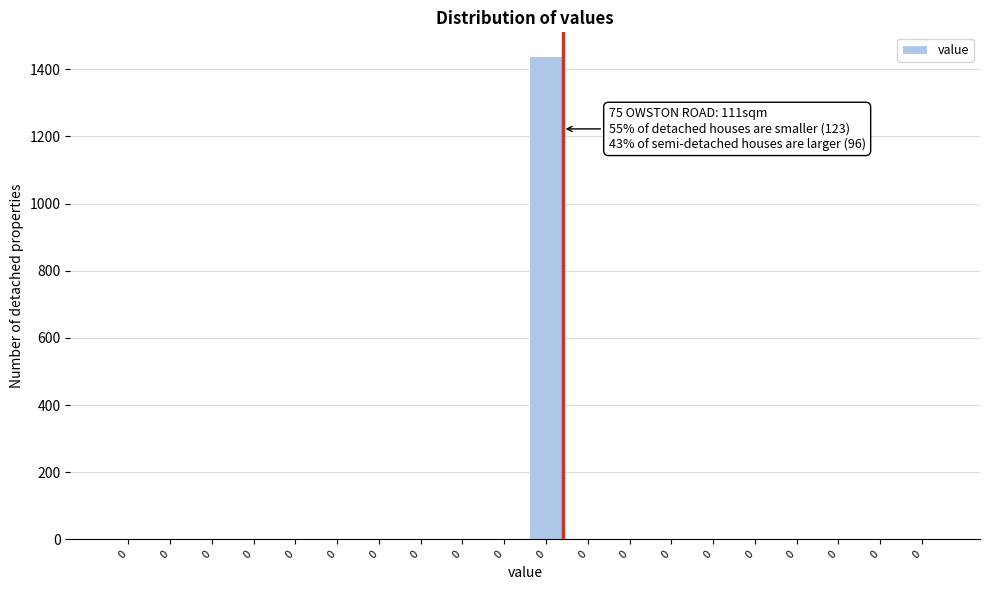

How many series are shown in this chart?

1